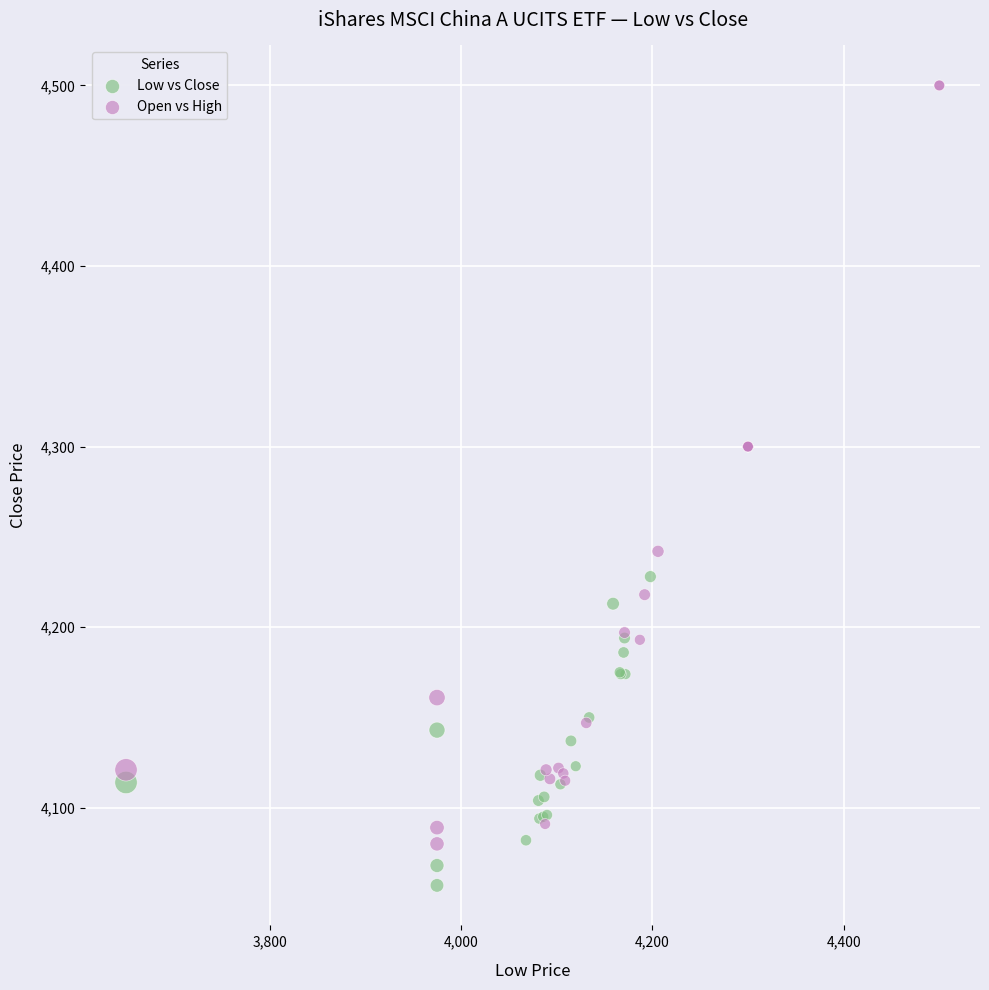

Which series contains the lowest Y value?

Low vs Close